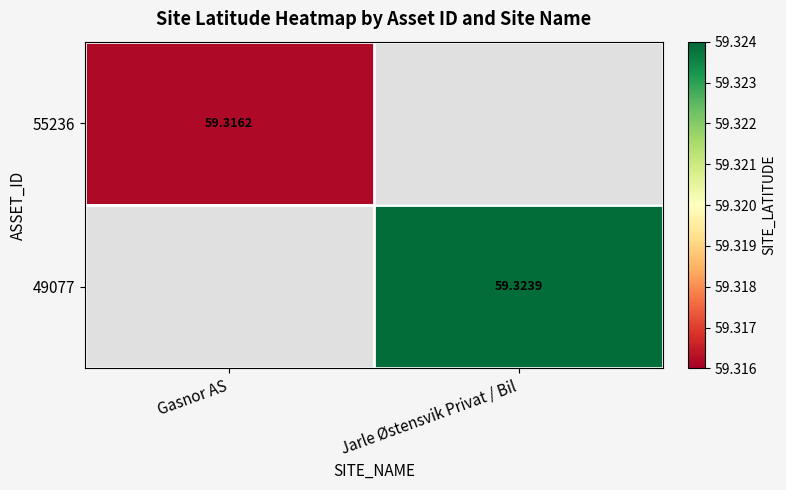

Is the value of 55236 at Gasnor AS greater than the value of 49077 at Jarle Østensvik Privat / Bil?

No